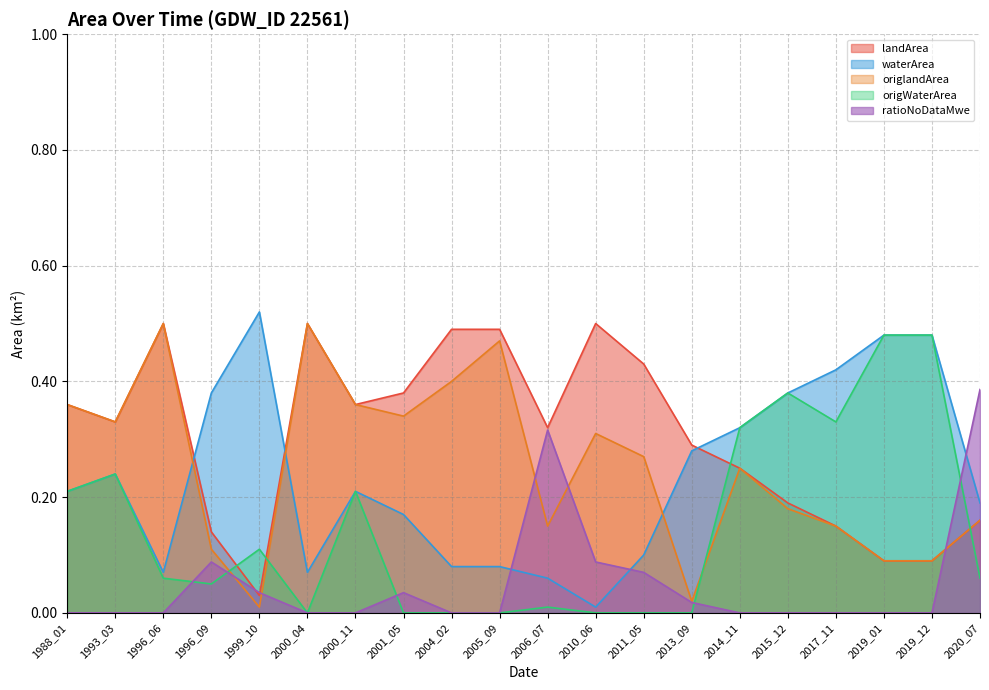

How many lines are shown in the chart?

5